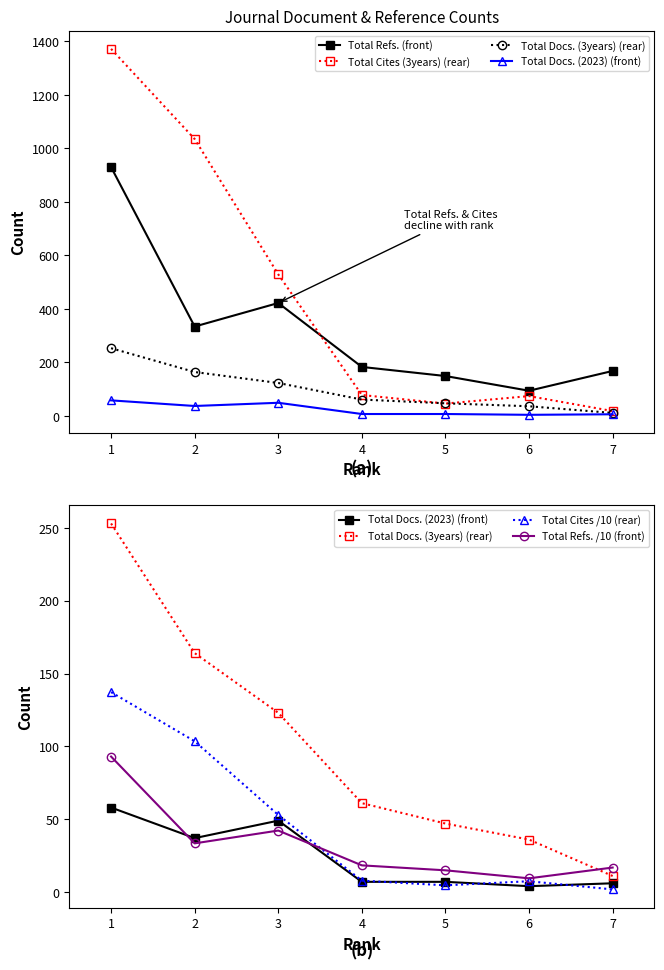

True or false: Total Cites /10 (rear) and Total Docs. (3years) (rear) intersect in this chart.

False